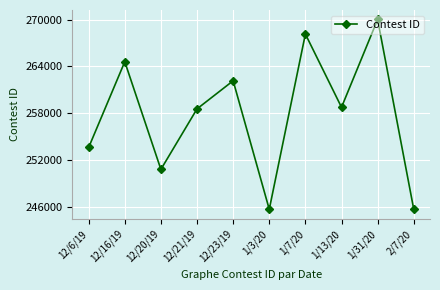

How many interior local peaks (higher than both neighbors) does the data have?

4